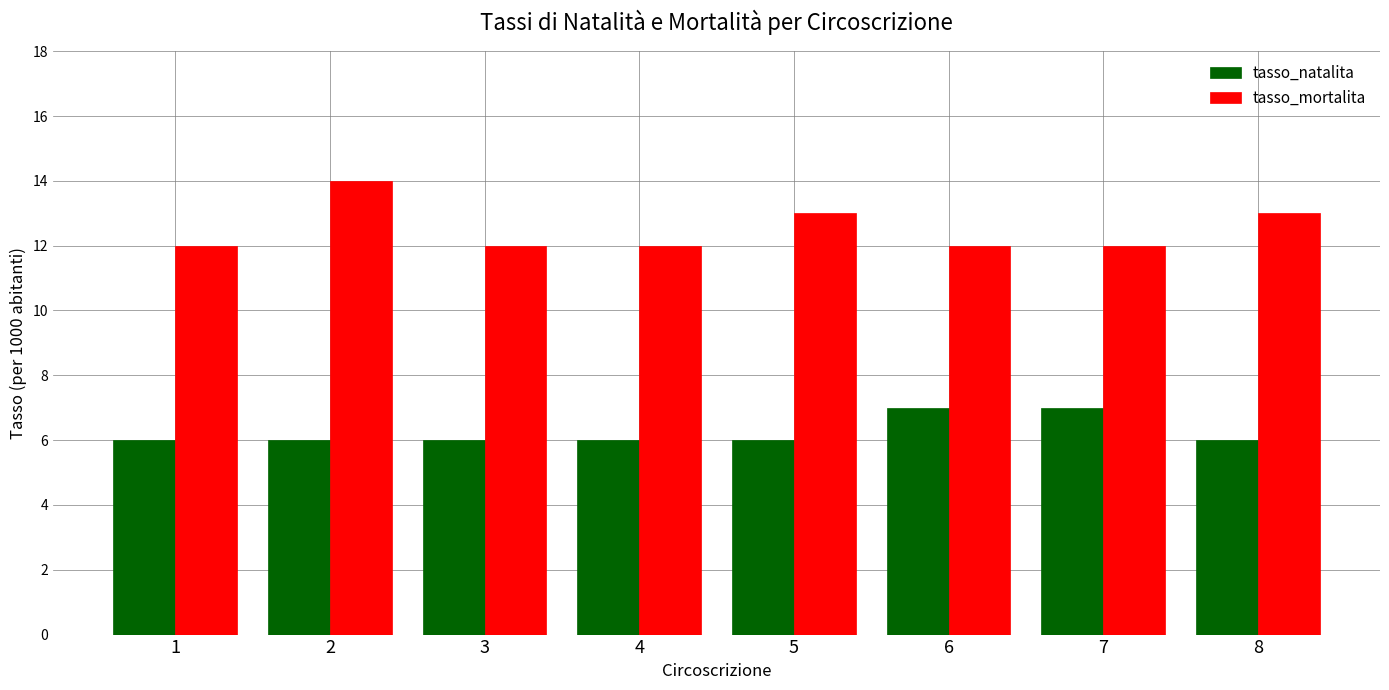

What is the average value of the tasso_natalita series?

6